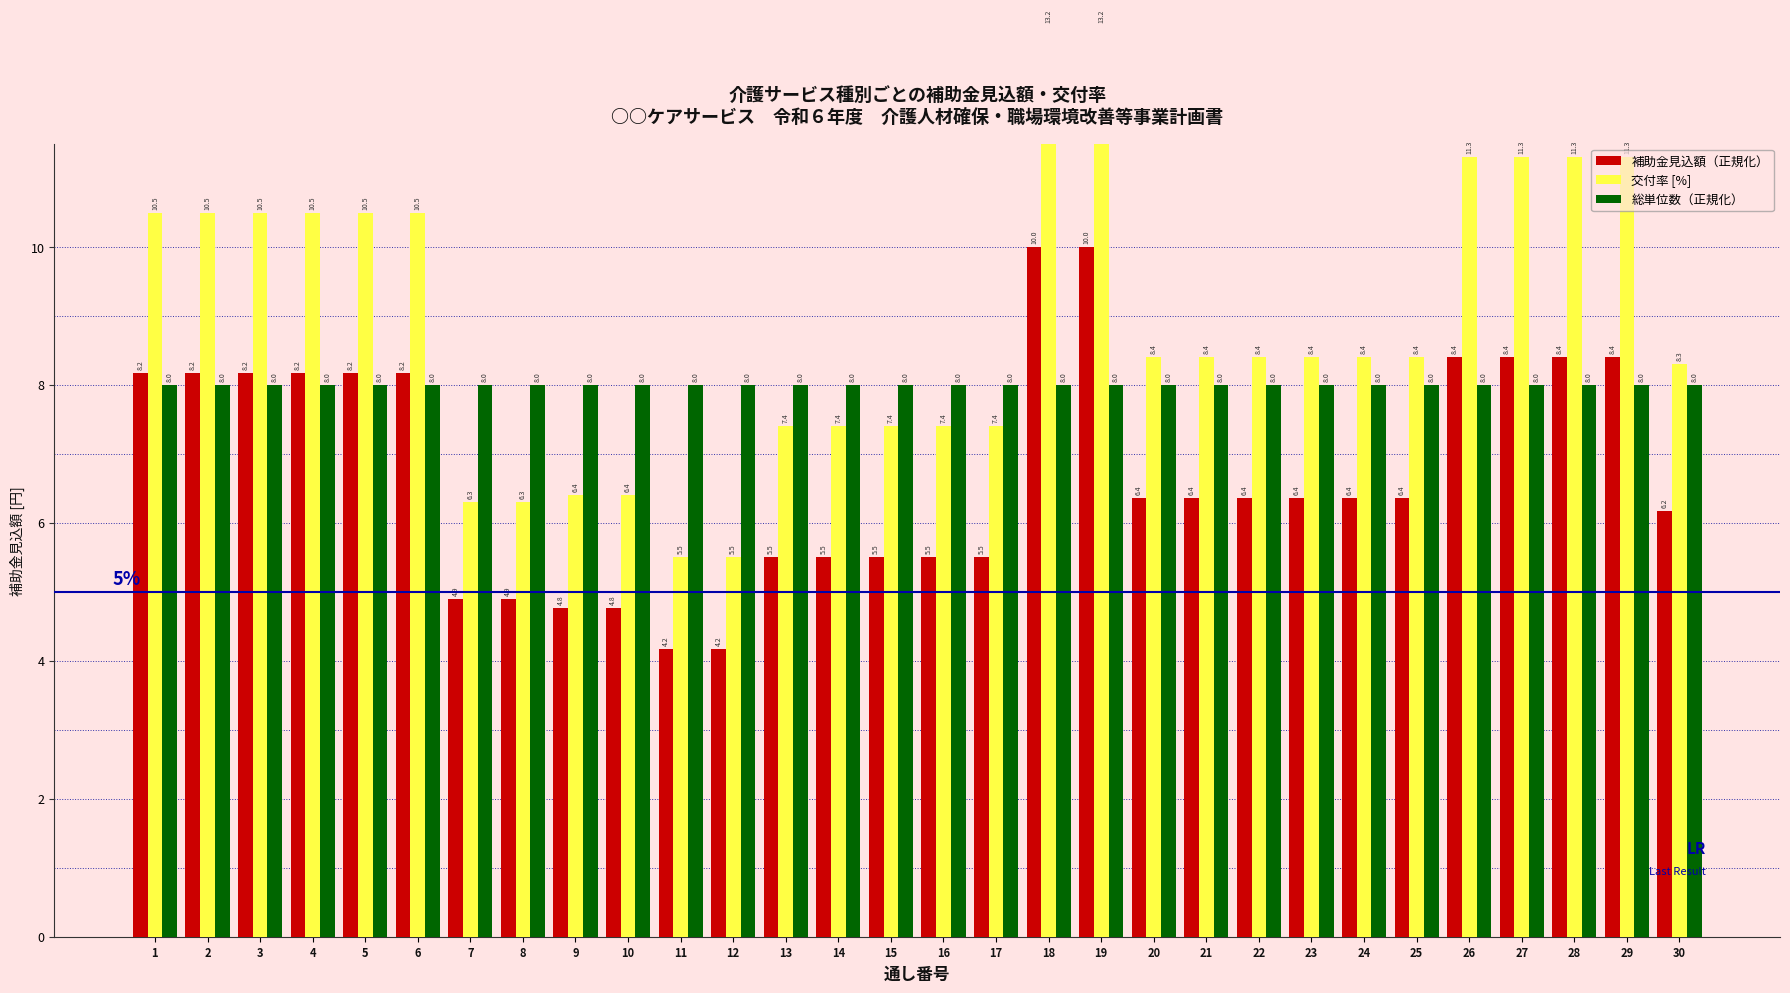

Rank the series by their average value, from highest to lowest.

交付率 [%], 総単位数（正規化）, 補助金見込額（正規化）